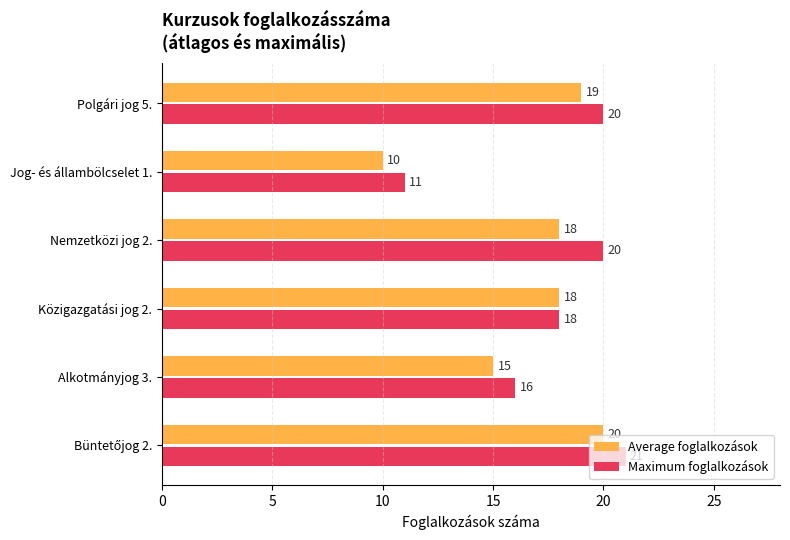

Which category has the lowest value in the Average foglalkozások series?

Jog- és állambölcselet 1.